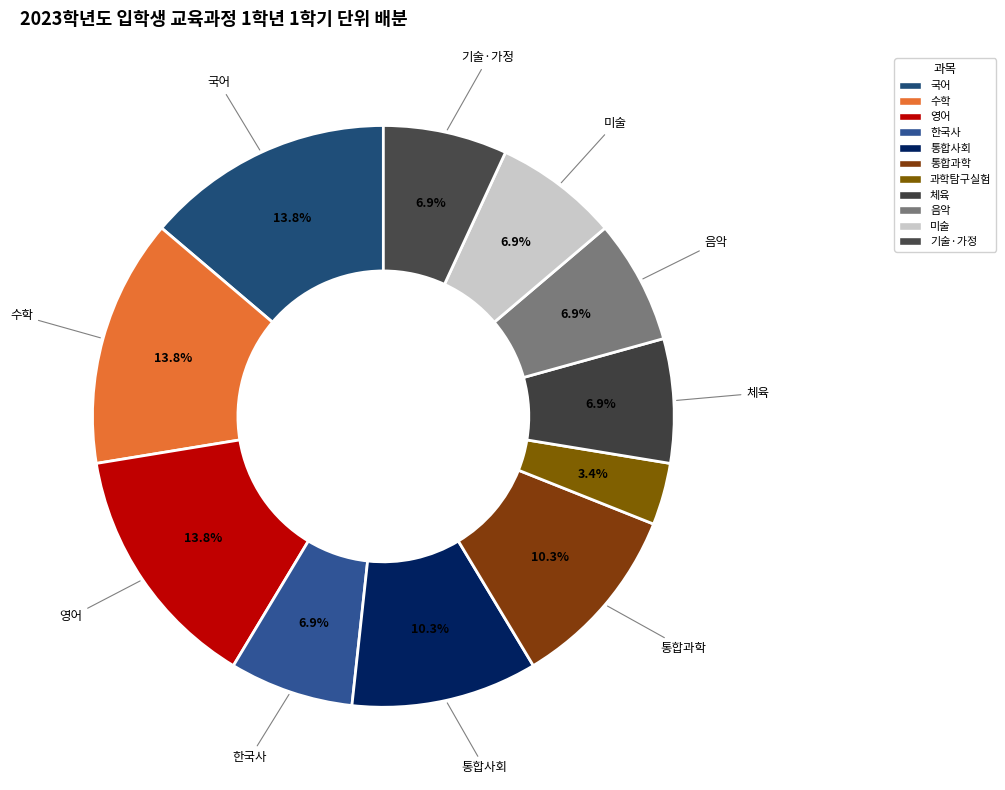

How many segments does this pie chart have?

11